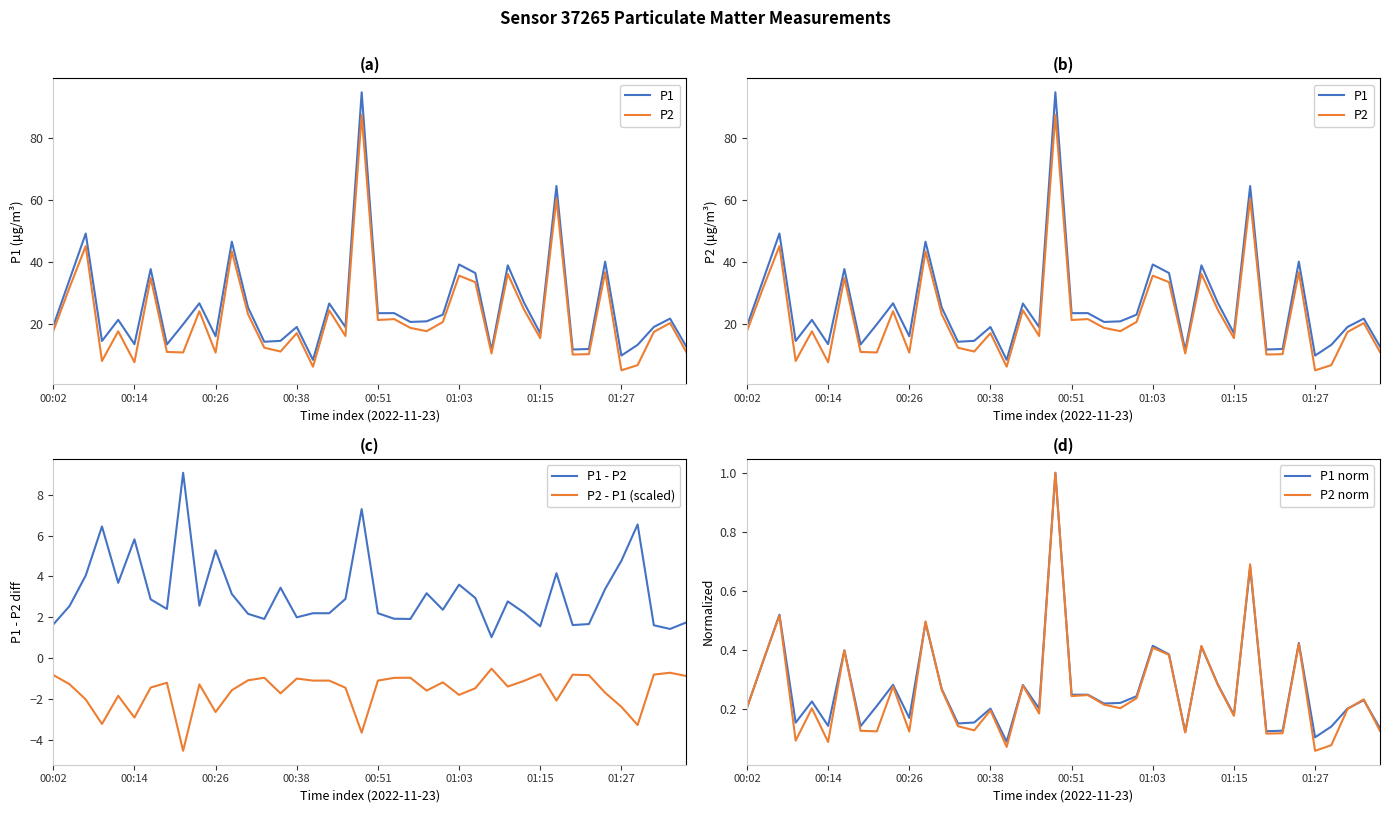

What is the total value across all series at 32?

23.1